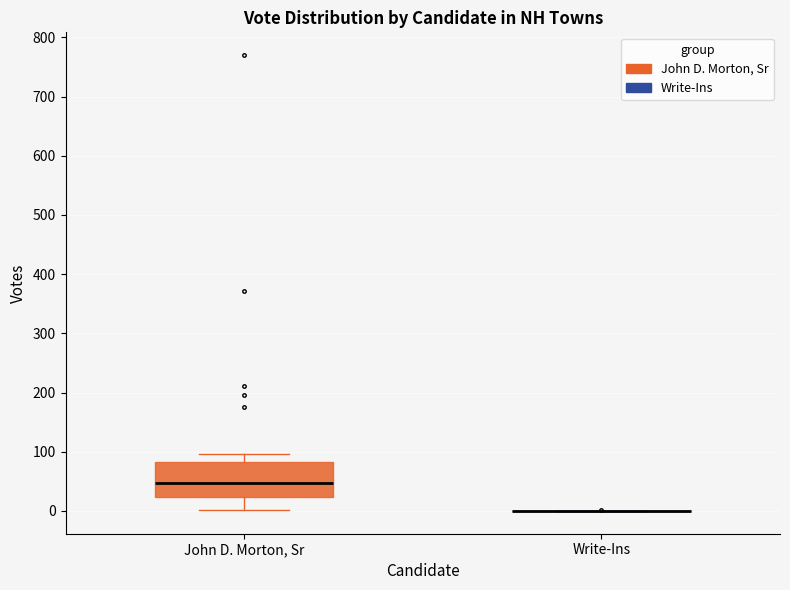

Reading left to right, transcribe this box plot: for each box, give where its median line is, the range the box spans, and where its two whiskers end, as read against the y-axis. The values are not printed on the chart, so give them approximately, as read against the axis.

John D. Morton, Sr: median 50, box 20 to 80, whiskers 0 to 100
Write-Ins: box collapsed to a line at 0, whiskers 0 to 0